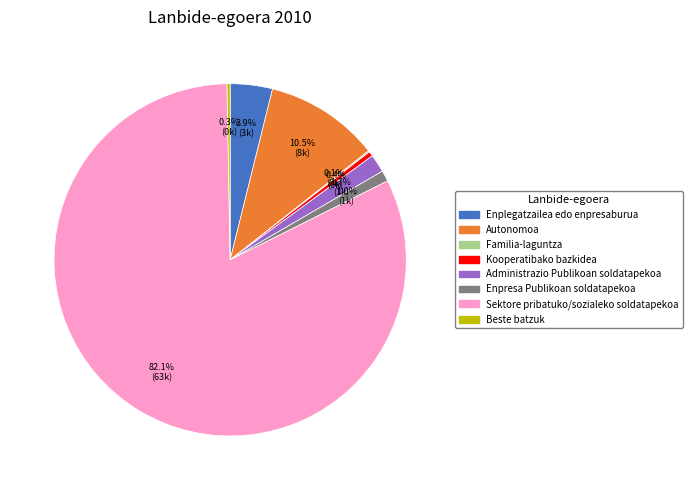

What is the majority slice?

Sektore pribatuko/sozialeko soldatapekoa